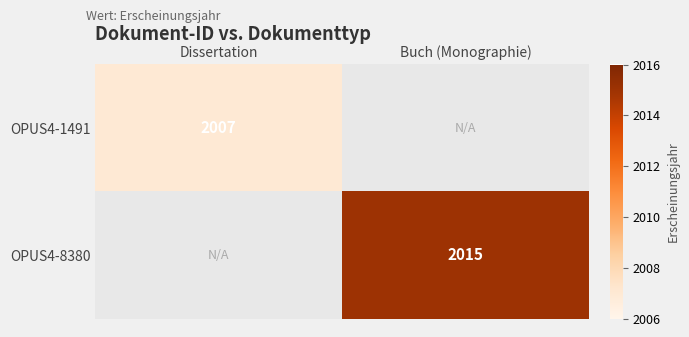

True or false: OPUS4-1491 has a value of 2007.0 at Dissertation.

True